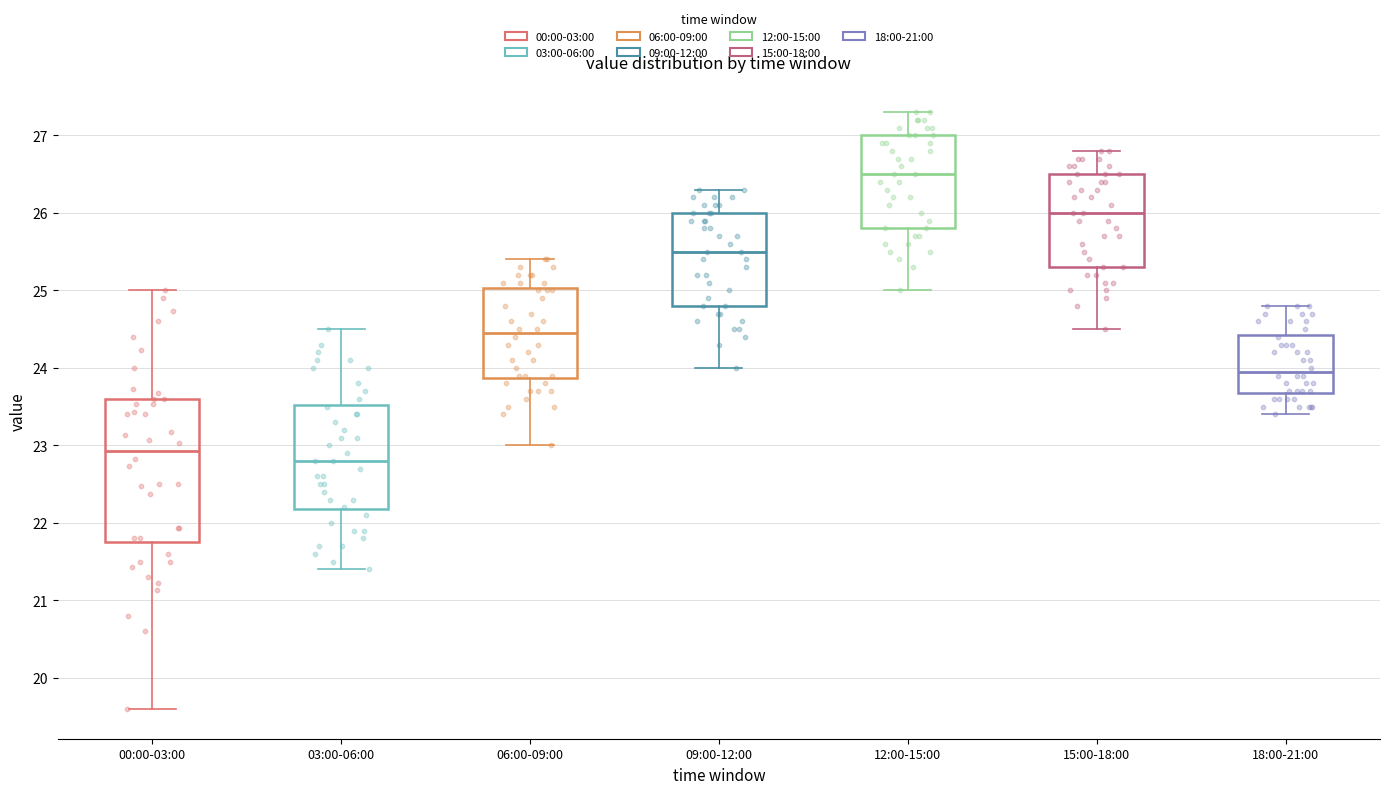

Comparing the boxes themselves (not the whiskers), which one is the tallest?

00:00-03:00